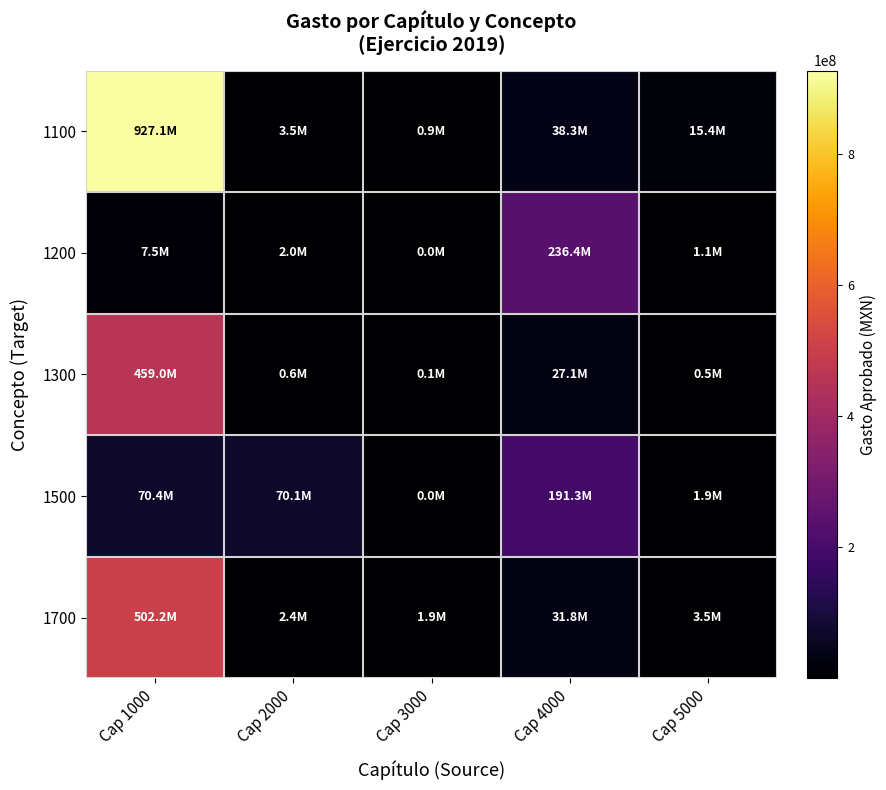

At Cap 2000, list the series in order from smallest to largest.

1300, 1200, 1700, 1100, 1500